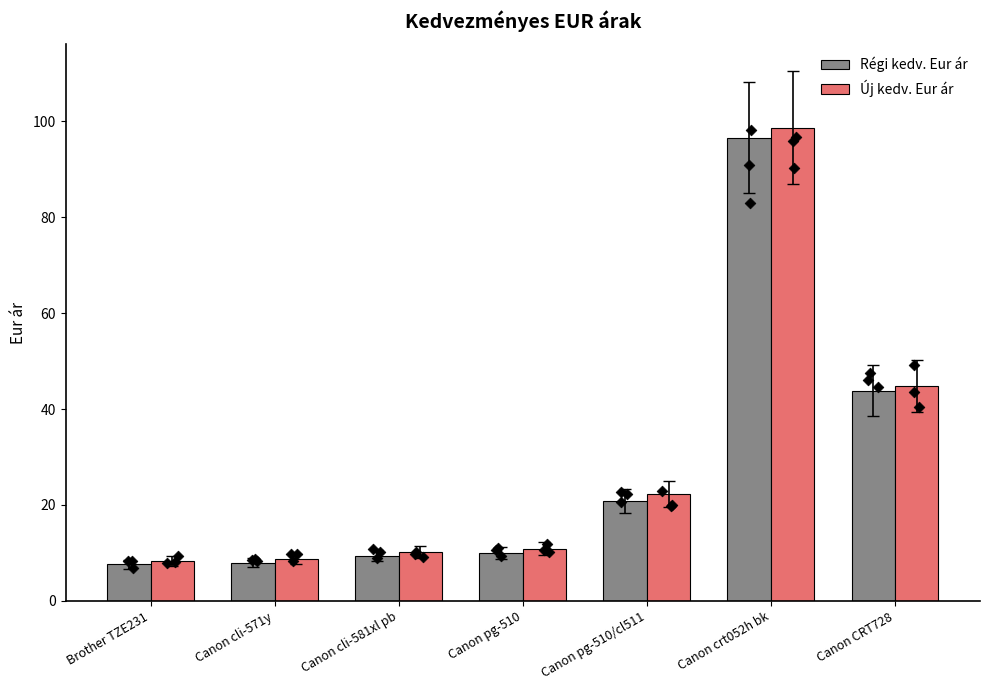

Which series has the largest total across all categories?

Új kedv. Eur ár